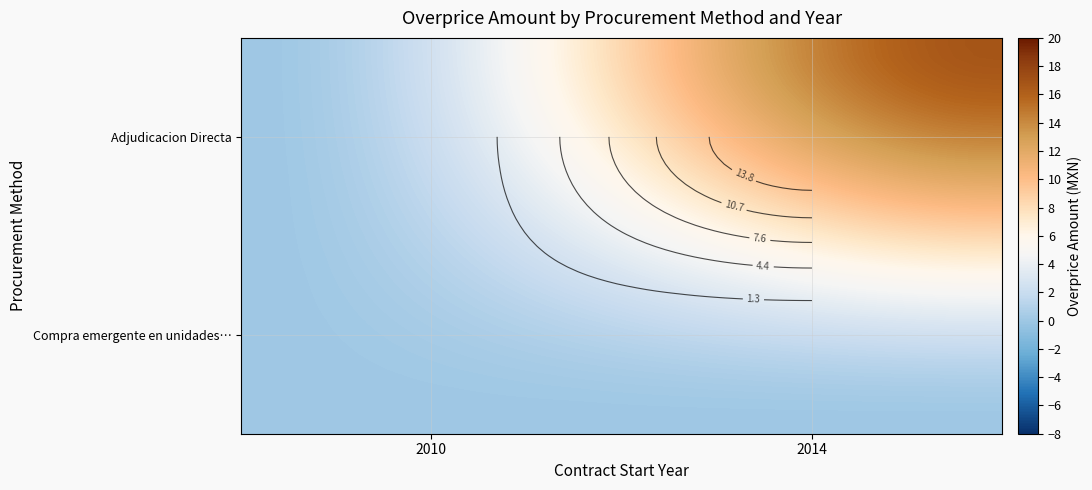

How many data points does each series have?

40